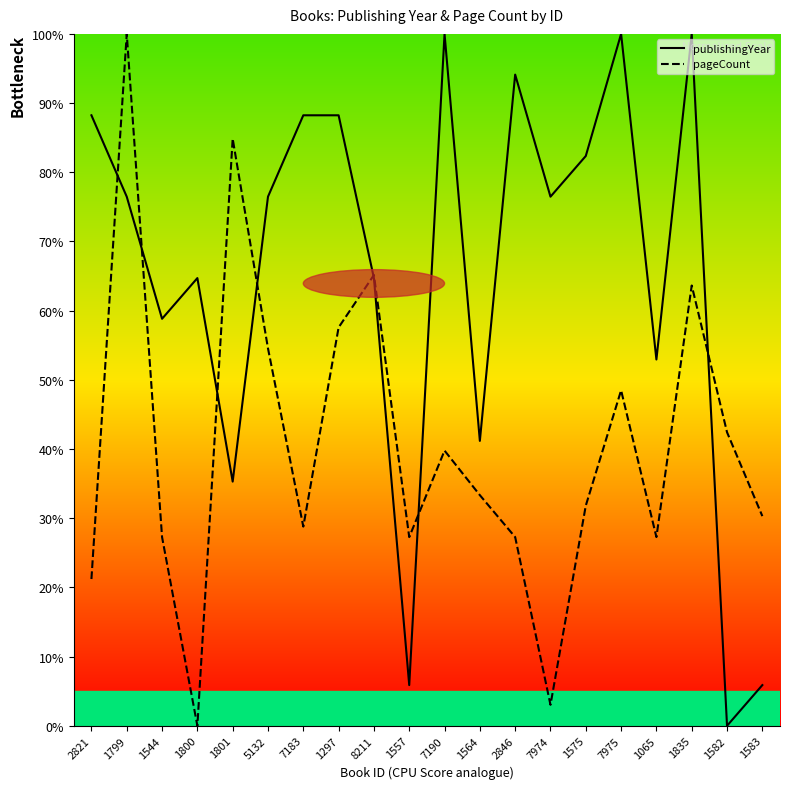

Where is the first local maximum for pageCount?

1799